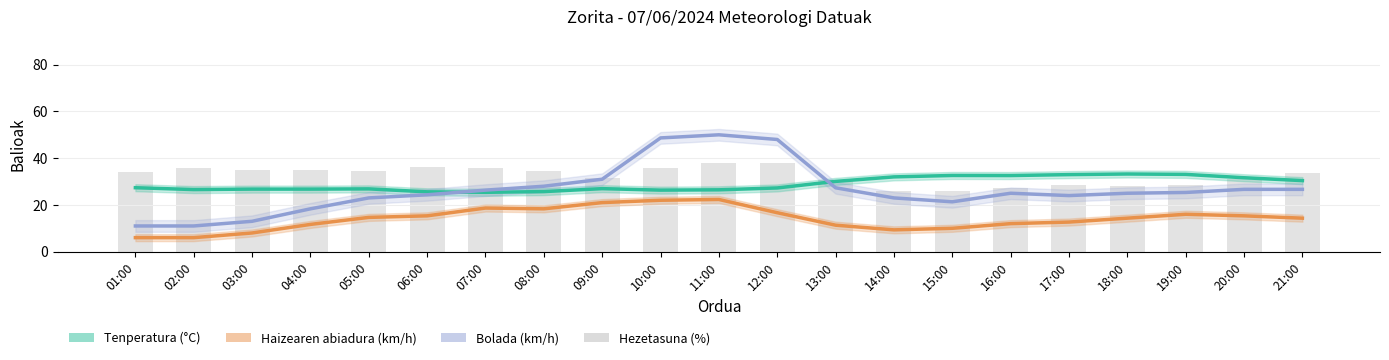

What is the average value of the Haizearen abiadura (km/h) series?

14.1